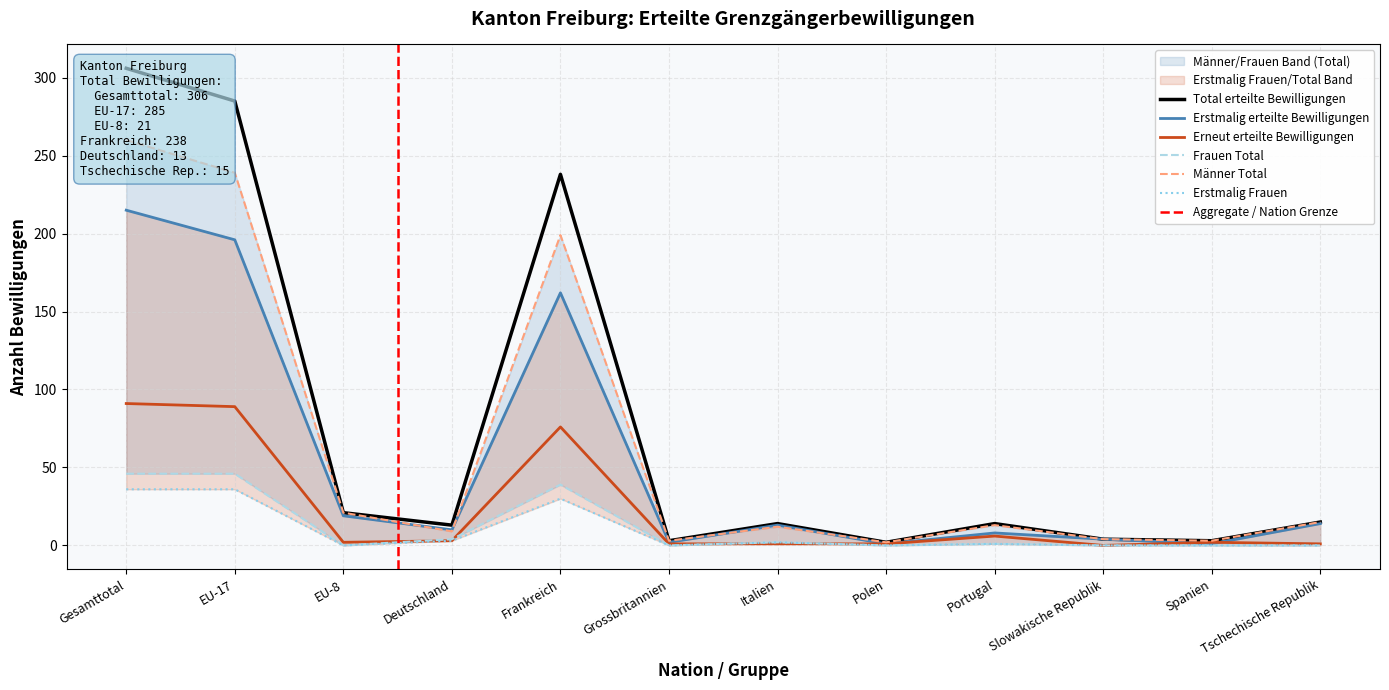

At which category does the chart reach its peak across all series?

Gesamttotal